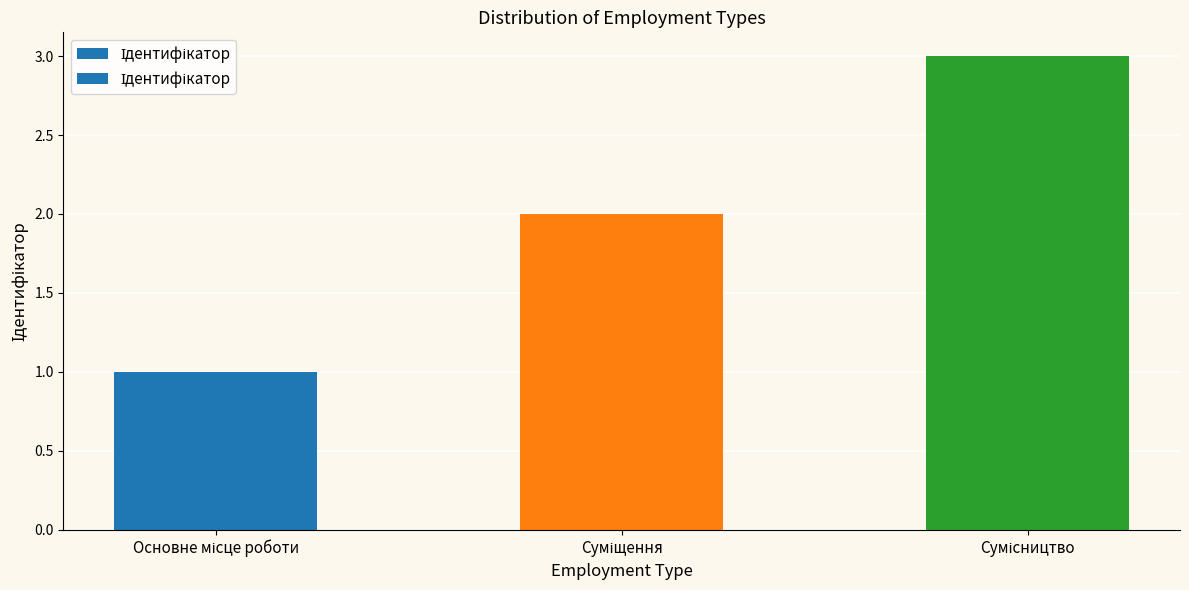

What is the difference between the maximum and second lowest values?

1